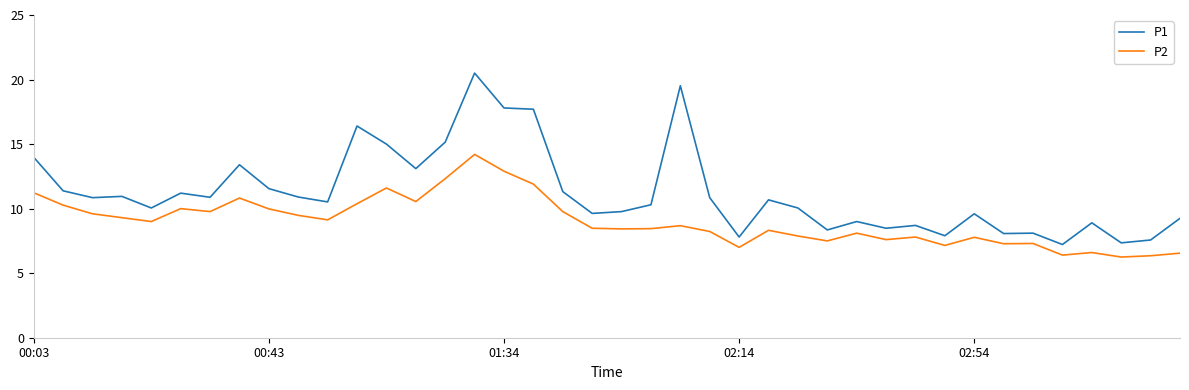

Which series has the widest spread of values?

P1